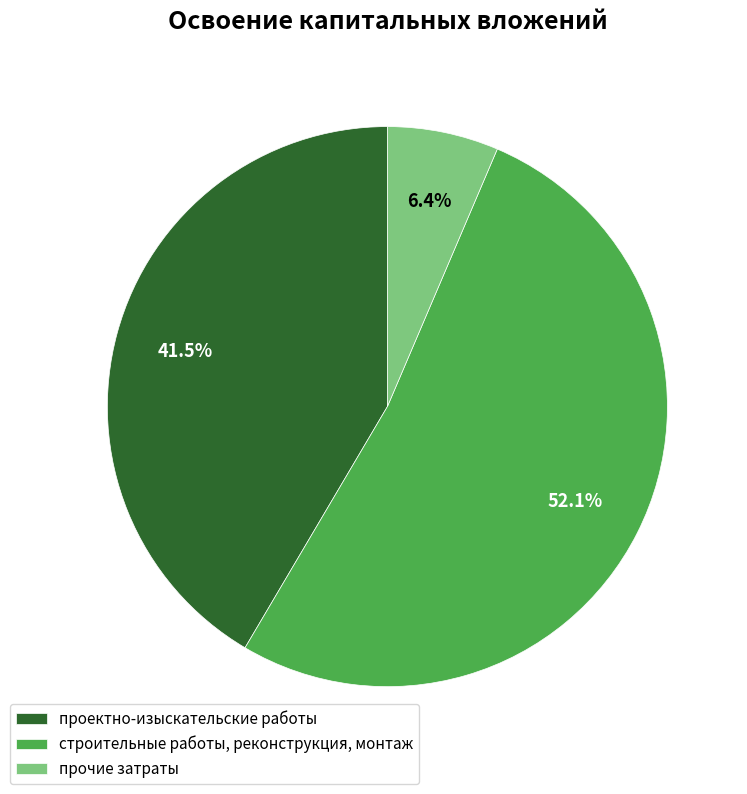

To the nearest percent, what percentage of the pie is прочие затраты?

6%